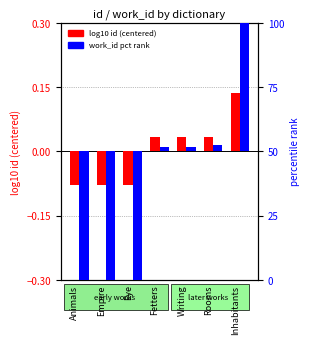

What is the difference between the highest and lowest values at Writing?

1.7